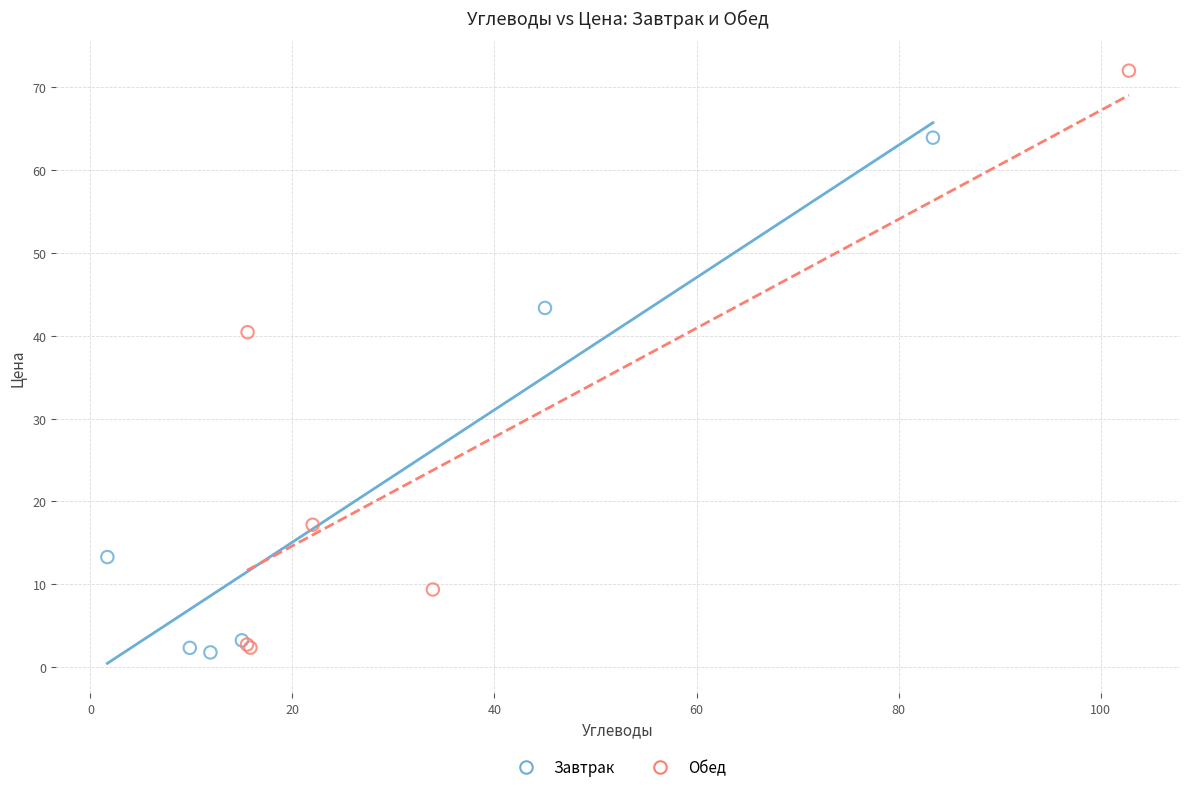

Which series contains the highest Y value?

Обед